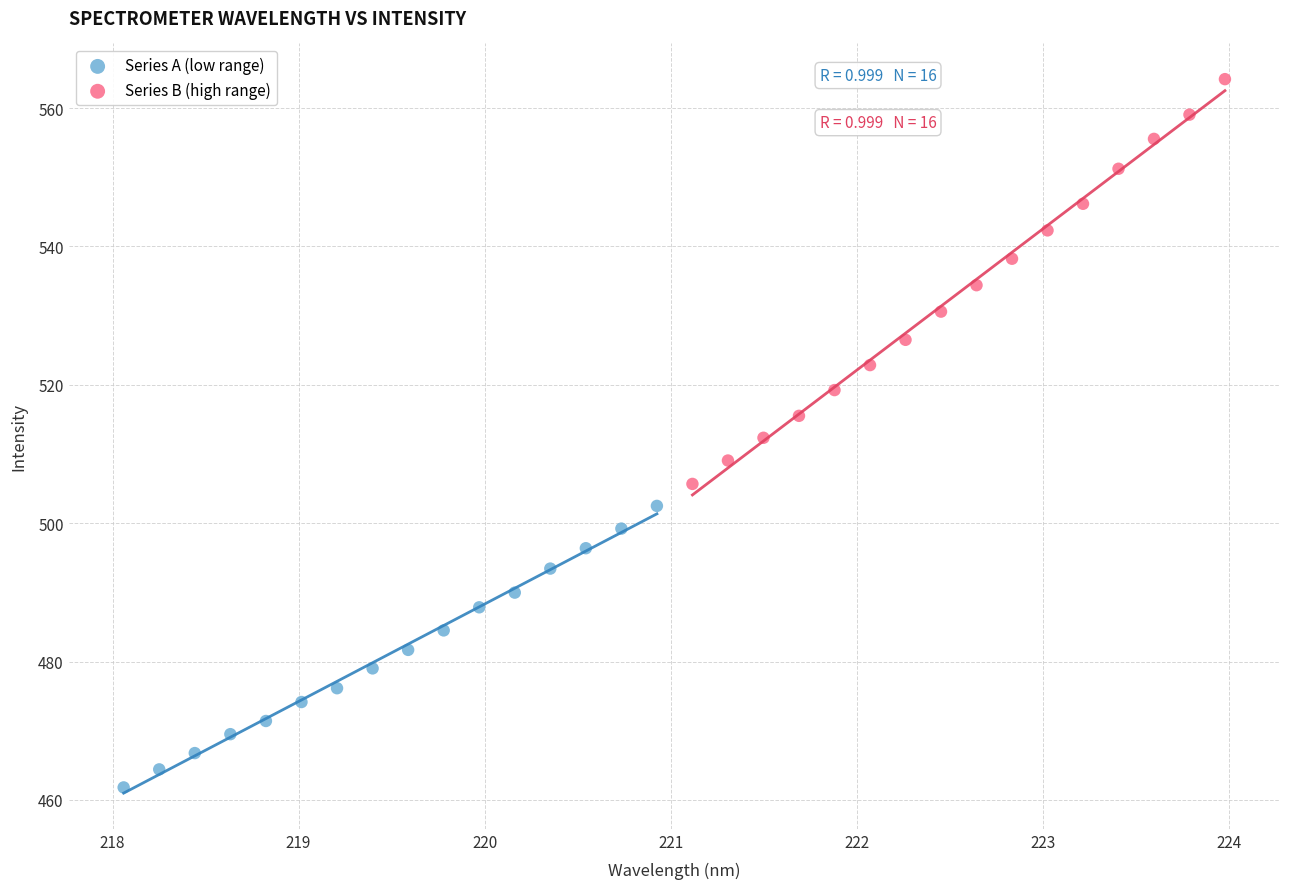

Which series has the largest Y range (max minus min)?

Series B (high range)